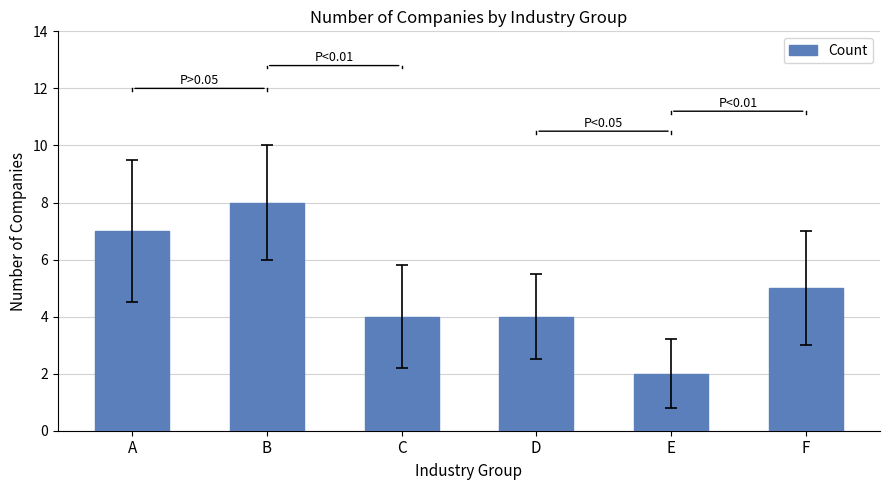

What is the maximum value shown in the chart?

8